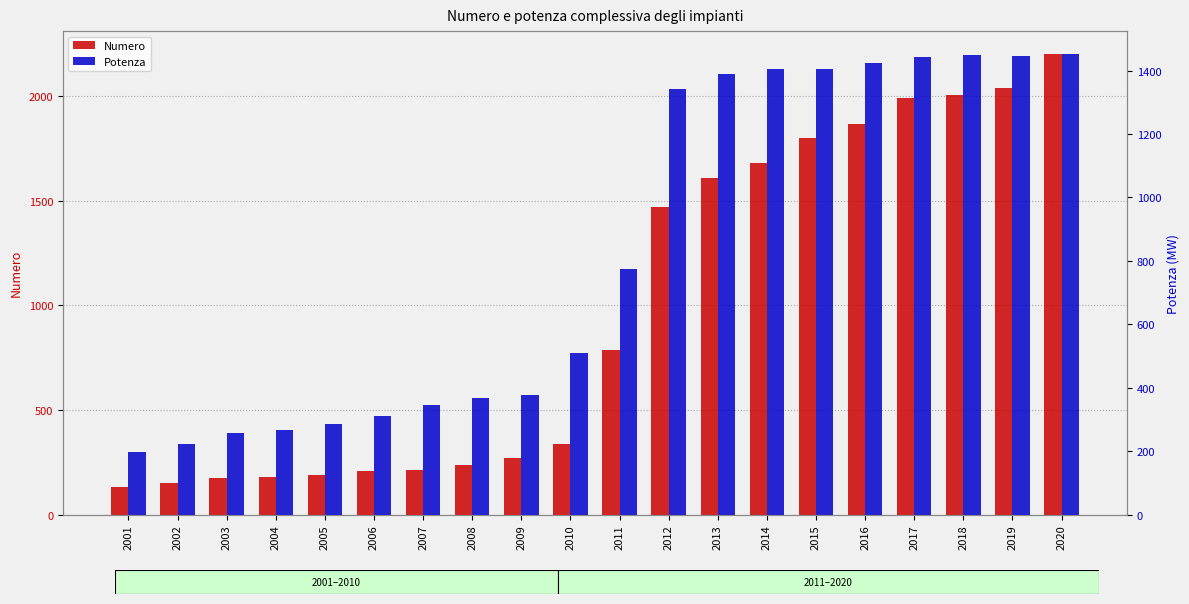

Between 2002 and 2011, which series saw the biggest shift?

Numero